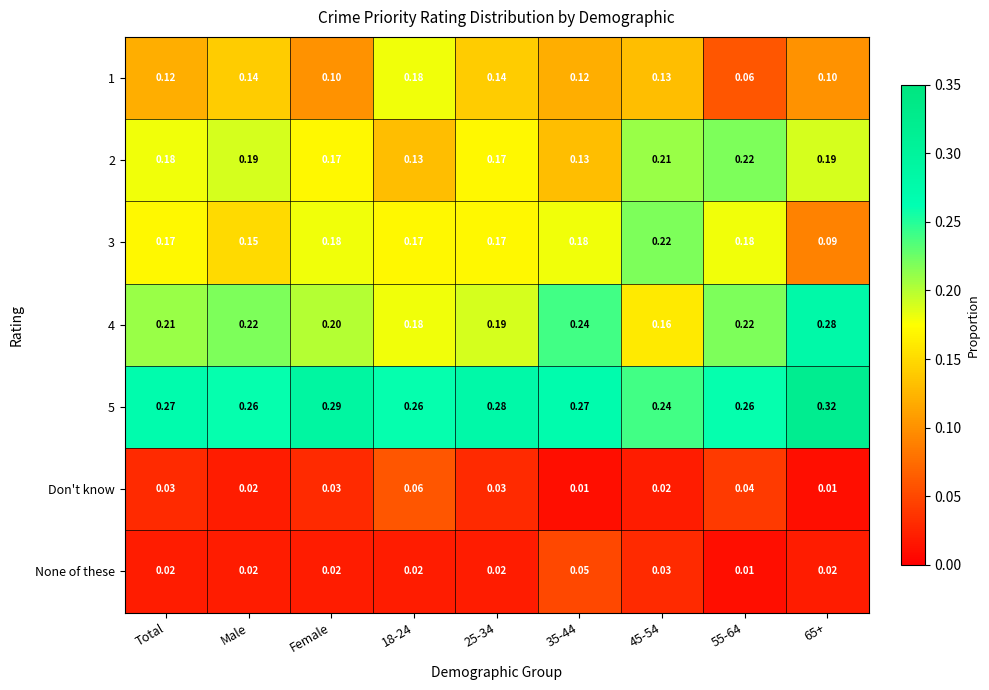

Is the value of 4 at 55-64 greater than the value of Don't know at 45-54?

Yes